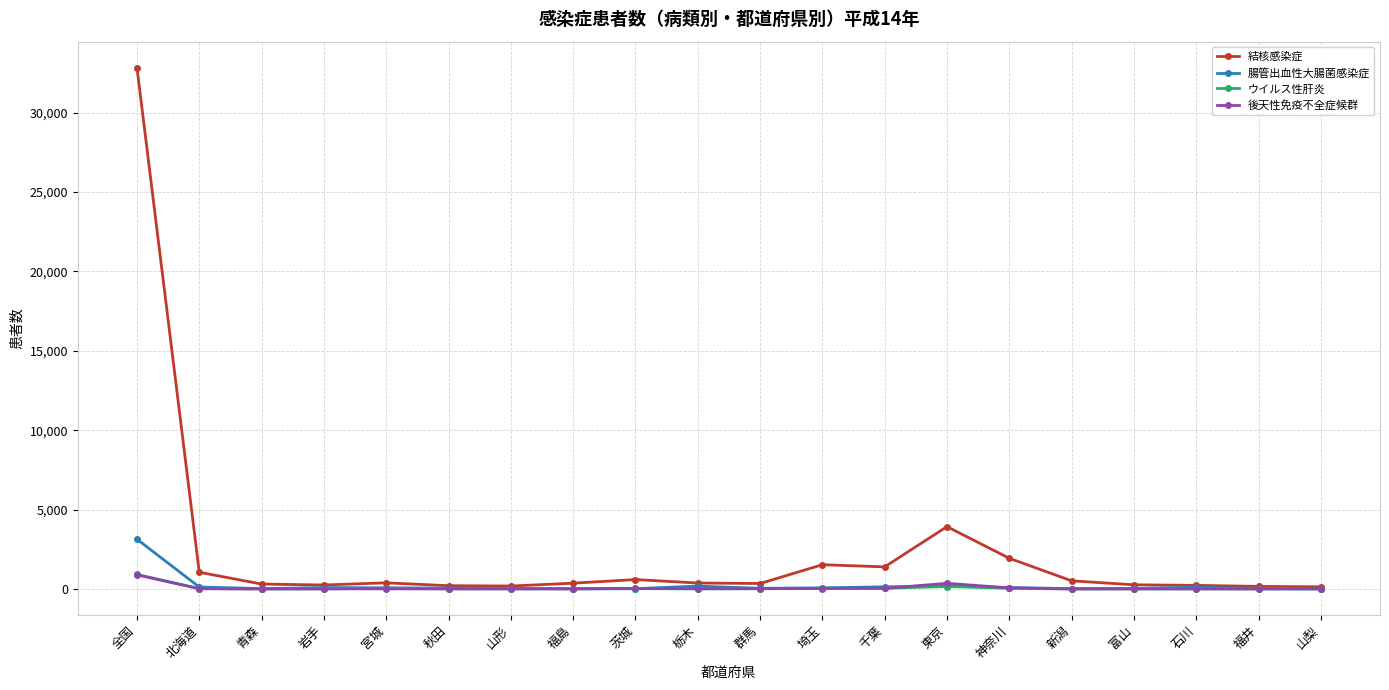

The value of 結核感染症 at 石川 is 226. True or false?

True